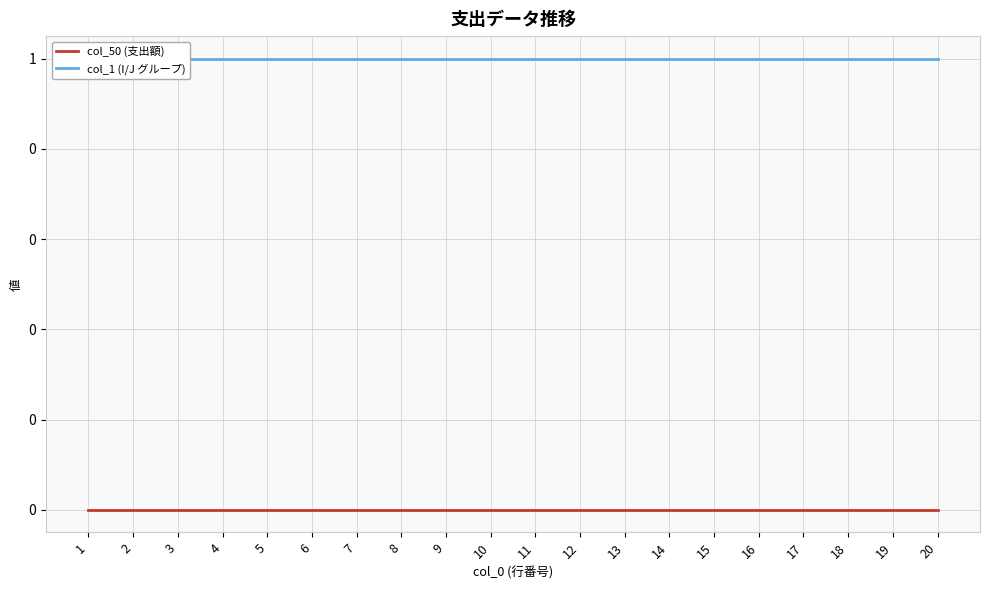

Where is col_1 (I/J グループ) nearest to the value 1?

1